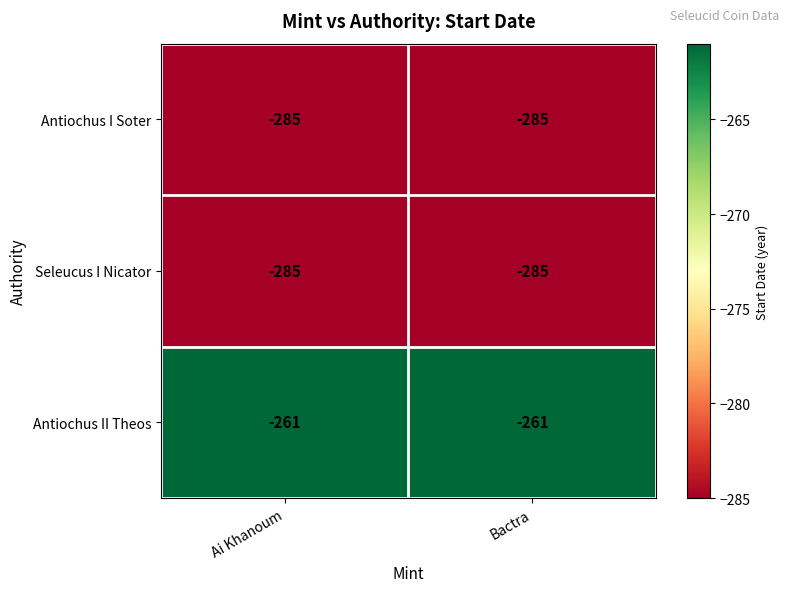

Which series has the largest total across all categories?

Antiochus II Theos